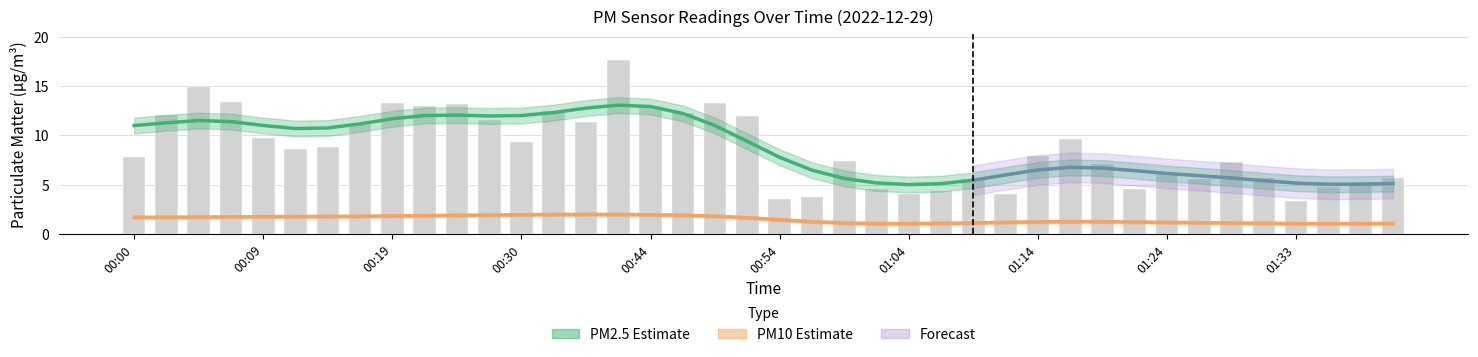

What is the value of the 38th bar from the left?

4.8